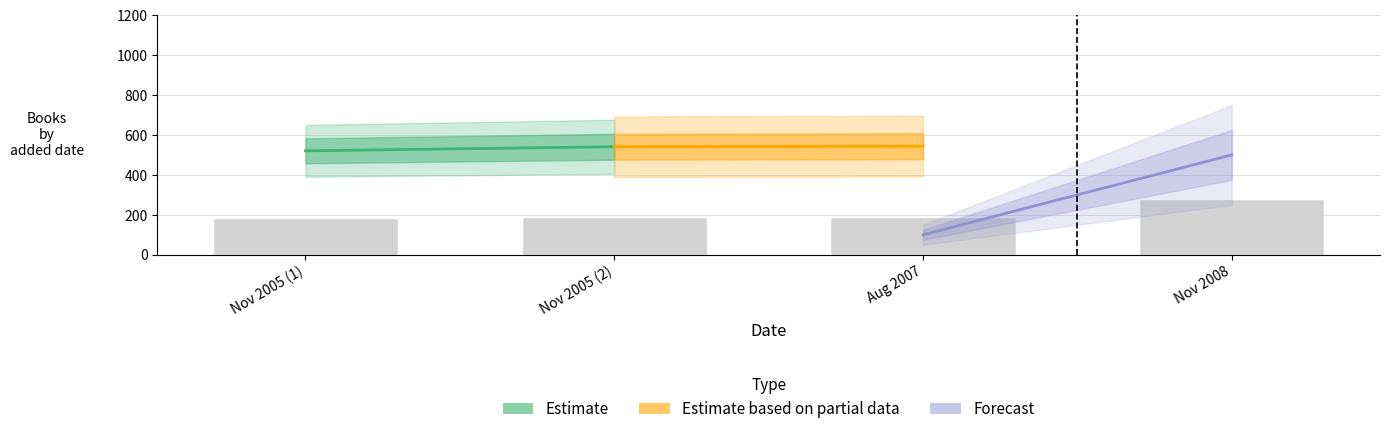

Which has a higher value, Nov 2008 or Nov 2005 (2)?

Nov 2008